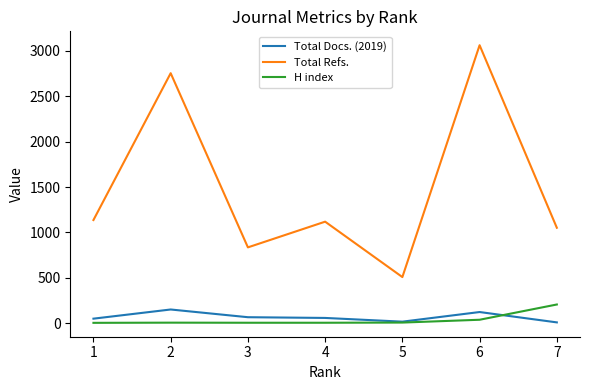

What is the greatest value displayed?

3062